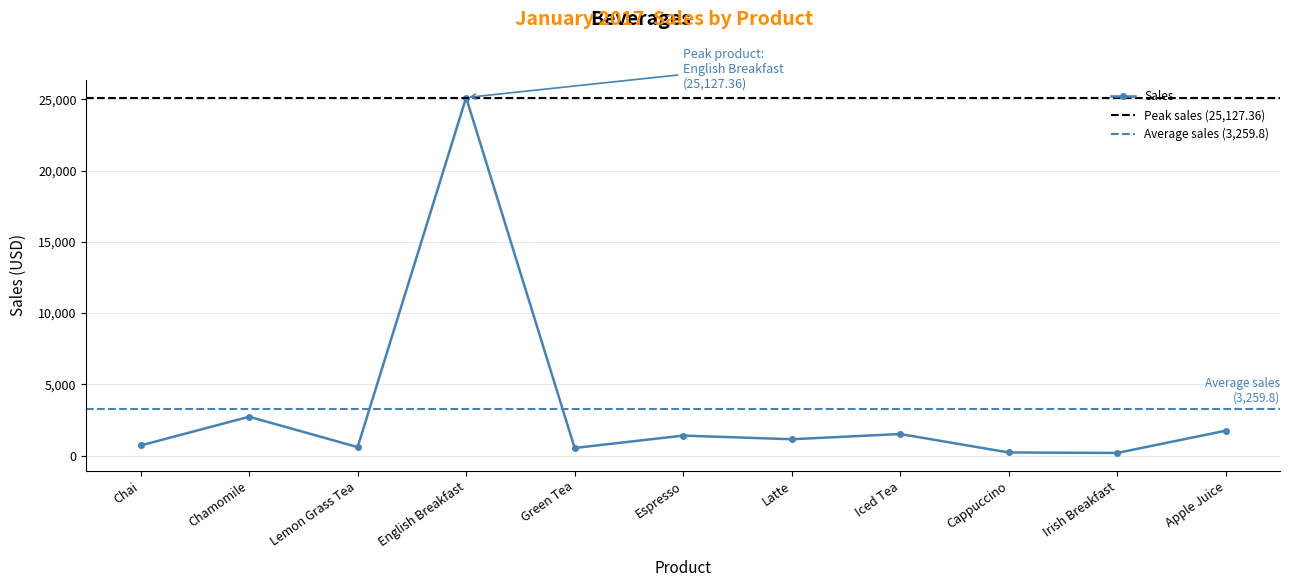

Which label corresponds to the largest value in the chart?

English Breakfast